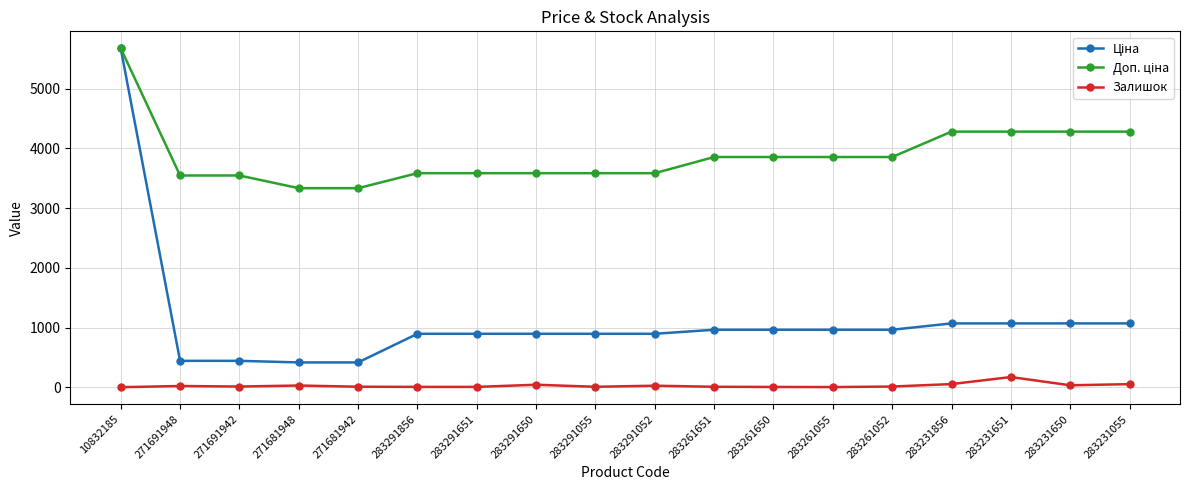

What is the greatest value displayed?

5673.8